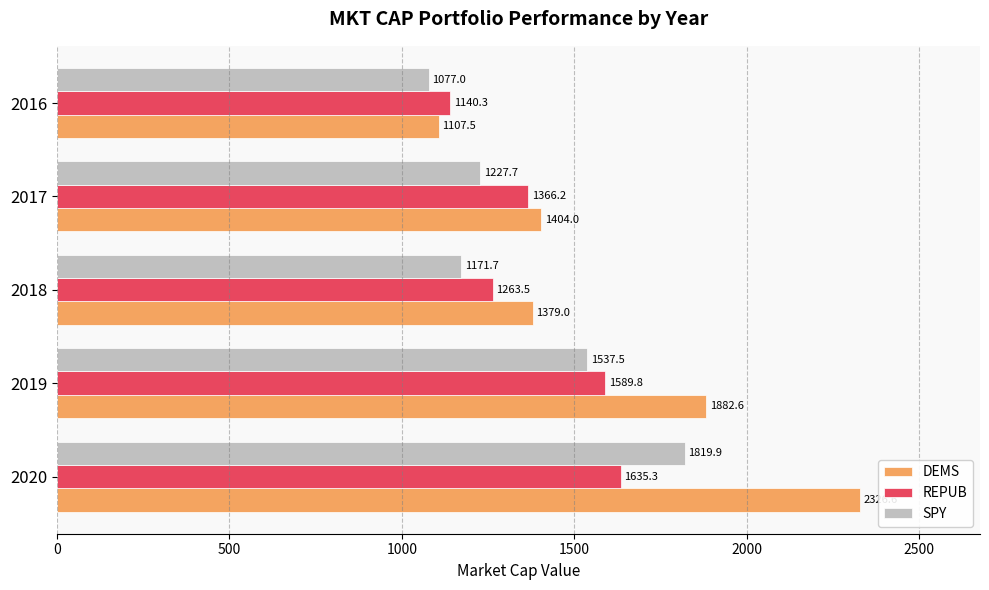

Which series has the largest total across all categories?

DEMS